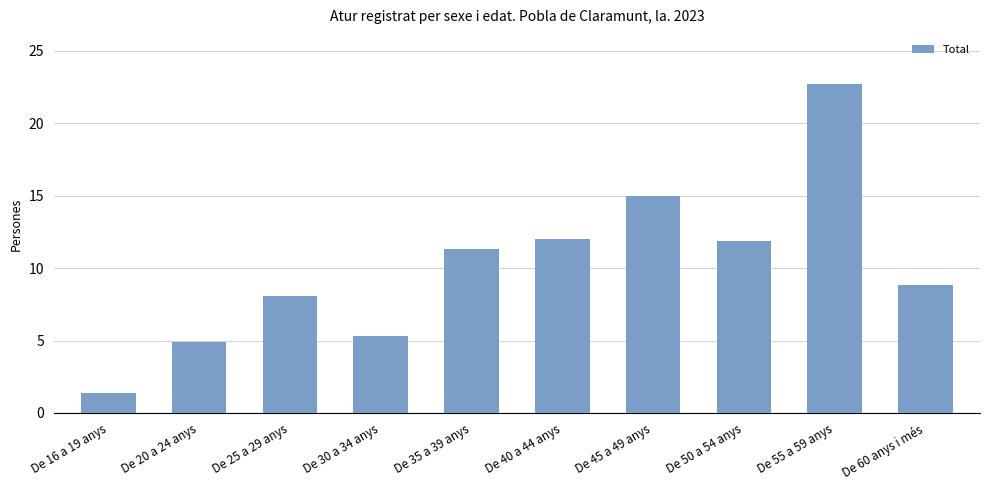

What is the ratio of the value at De 25 a 29 anys to the value at De 55 a 59 anys?

0.4